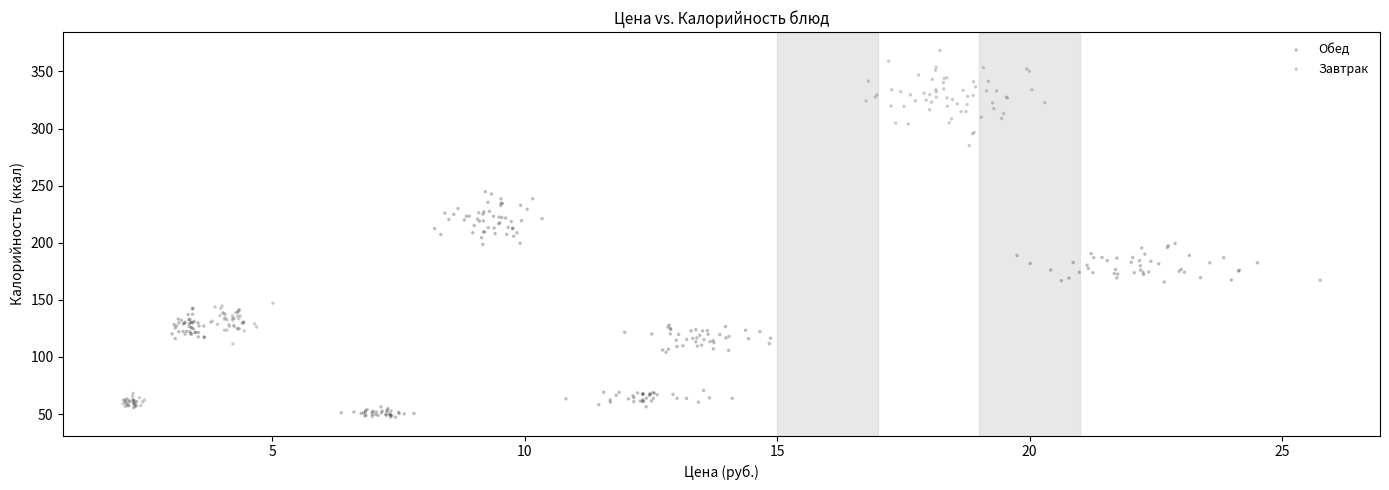

Which series has the largest Y range (max minus min)?

Завтрак